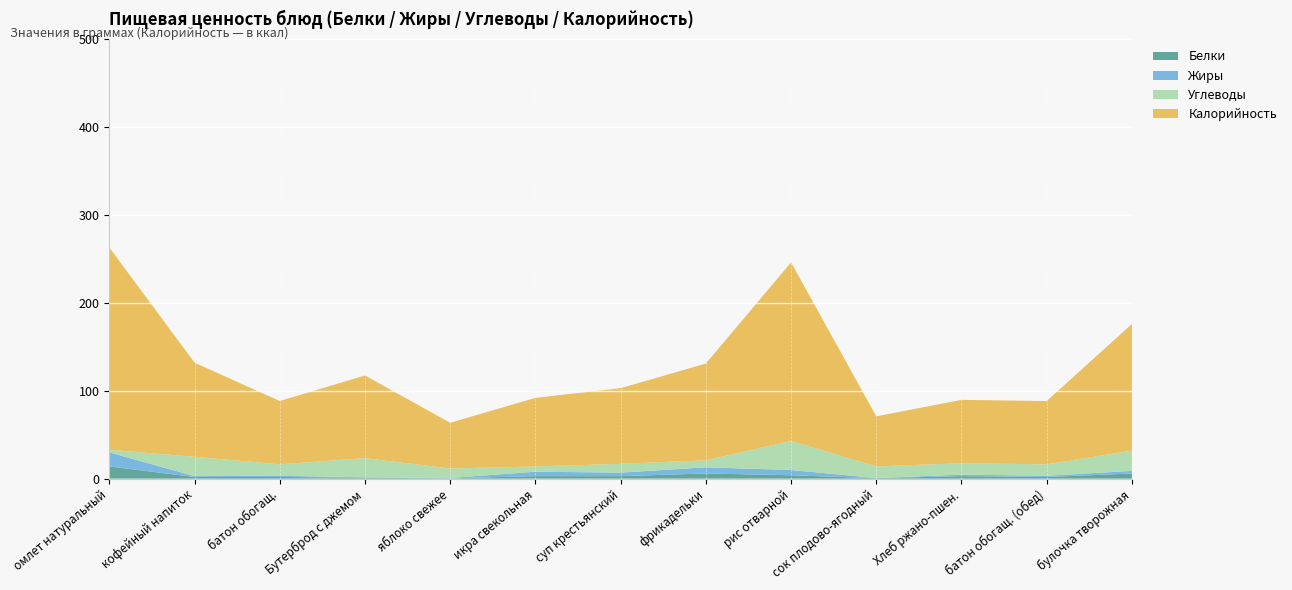

Reading left to right, extract all data points from this chart.

Белки: Завтрак=14.0	Завтрак=2.0	Завтрак=2.0	Завтрак=1.2	Завтрак=0.4	Обед=3.0	Обед=3.0	Обед=6.0	Обед=4.0	Обед=0.7	Обед=3.0	Обед=2.0	Обед=6.0
Жиры: Завтрак=16.0	Завтрак=1.0	Завтрак=1.4	Завтрак=0.5	Завтрак=0.4	Обед=5.0	Обед=4.0	Обед=7.0	Обед=6.0	Обед=0.1	Обед=1.7	Обед=1.4	Обед=3.0
Углеводы: Завтрак=3.0	Завтрак=22.0	Завтрак=13.0	Завтрак=21.8	Завтрак=10.8	Обед=6.0	Обед=10.0	Обед=8.0	Обед=33.0	Обед=13.2	Обед=13.0	Обед=13.0	Обед=23.0
Калорийность: Завтрак=230.0	Завтрак=107.0	Завтрак=72.0	Завтрак=94.0	Завтрак=52.0	Обед=78.0	Обед=86.0	Обед=110.0	Обед=203.0	Обед=57.0	Обед=72.0	Обед=72.0	Обед=144.0